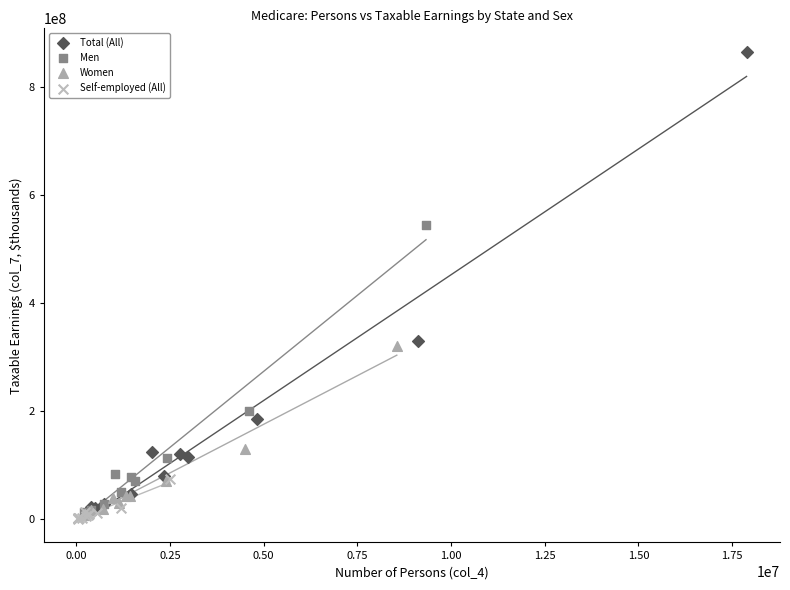

Which series contains the highest Y value?

Total (All)